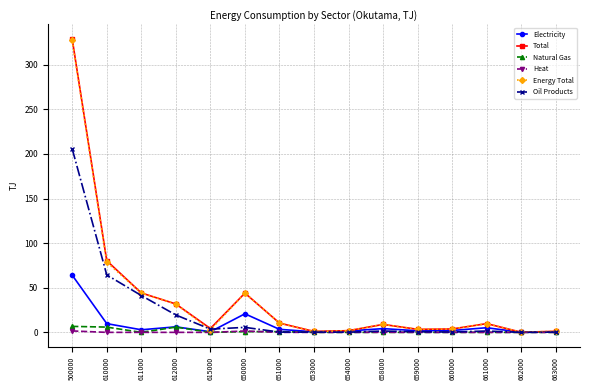

True or false: Energy Total has a value of 3.4 at 659000.

True